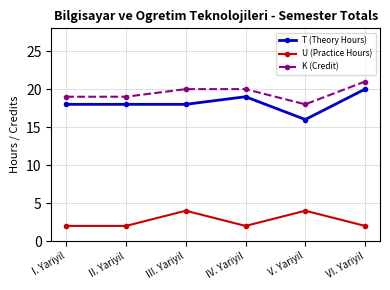

True or false: U (Practice Hours) has a value of 1 at VI. Yariyil.

False